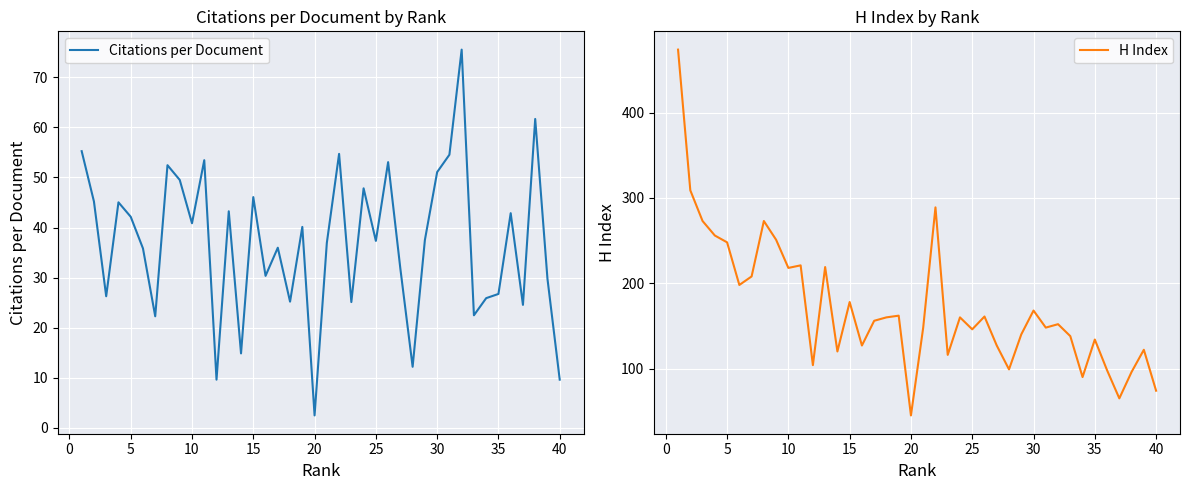

How many lines are shown in the chart?

2